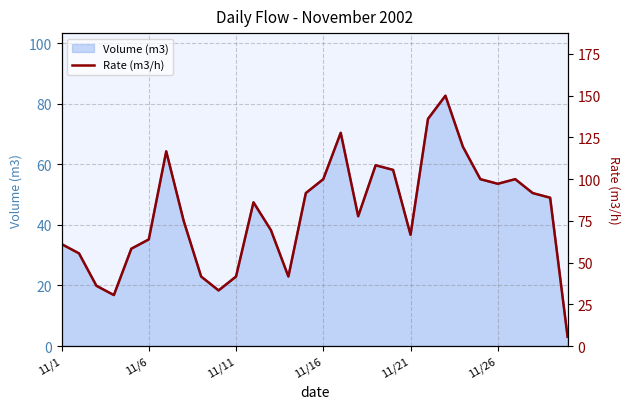

What is the lowest value of the Volume (m3) series?

3.1